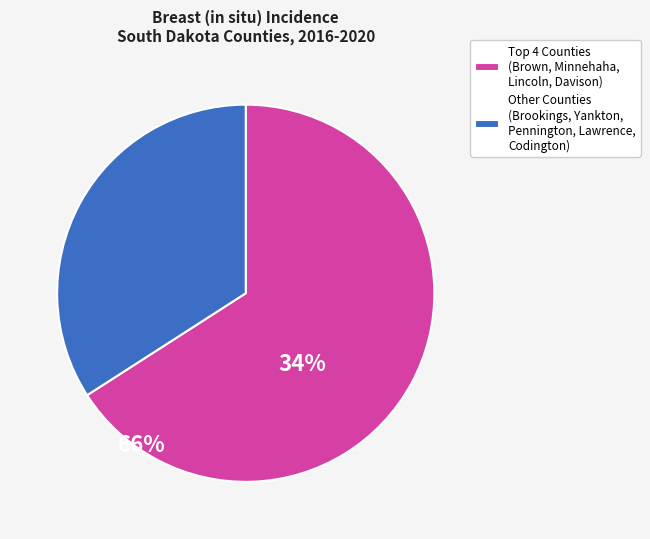

Does any single category account for the majority?

Yes